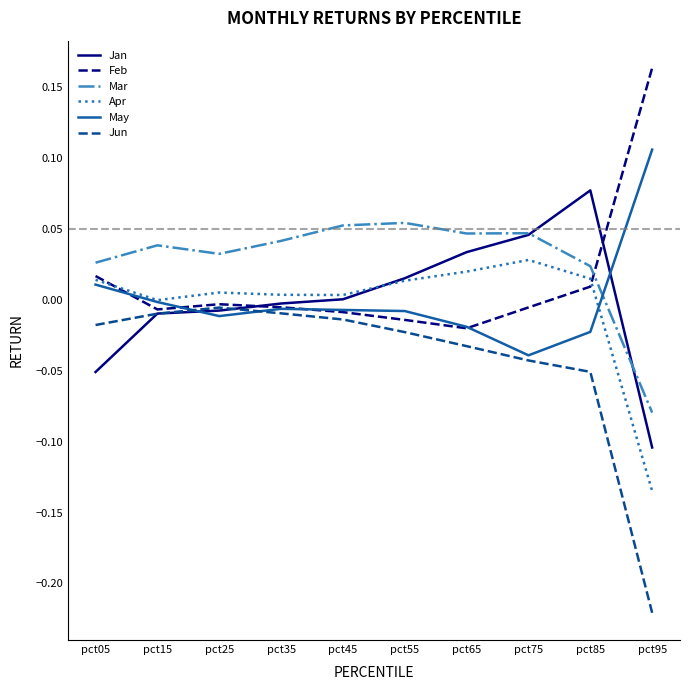

Which category has the lowest value in the May series?

pct75